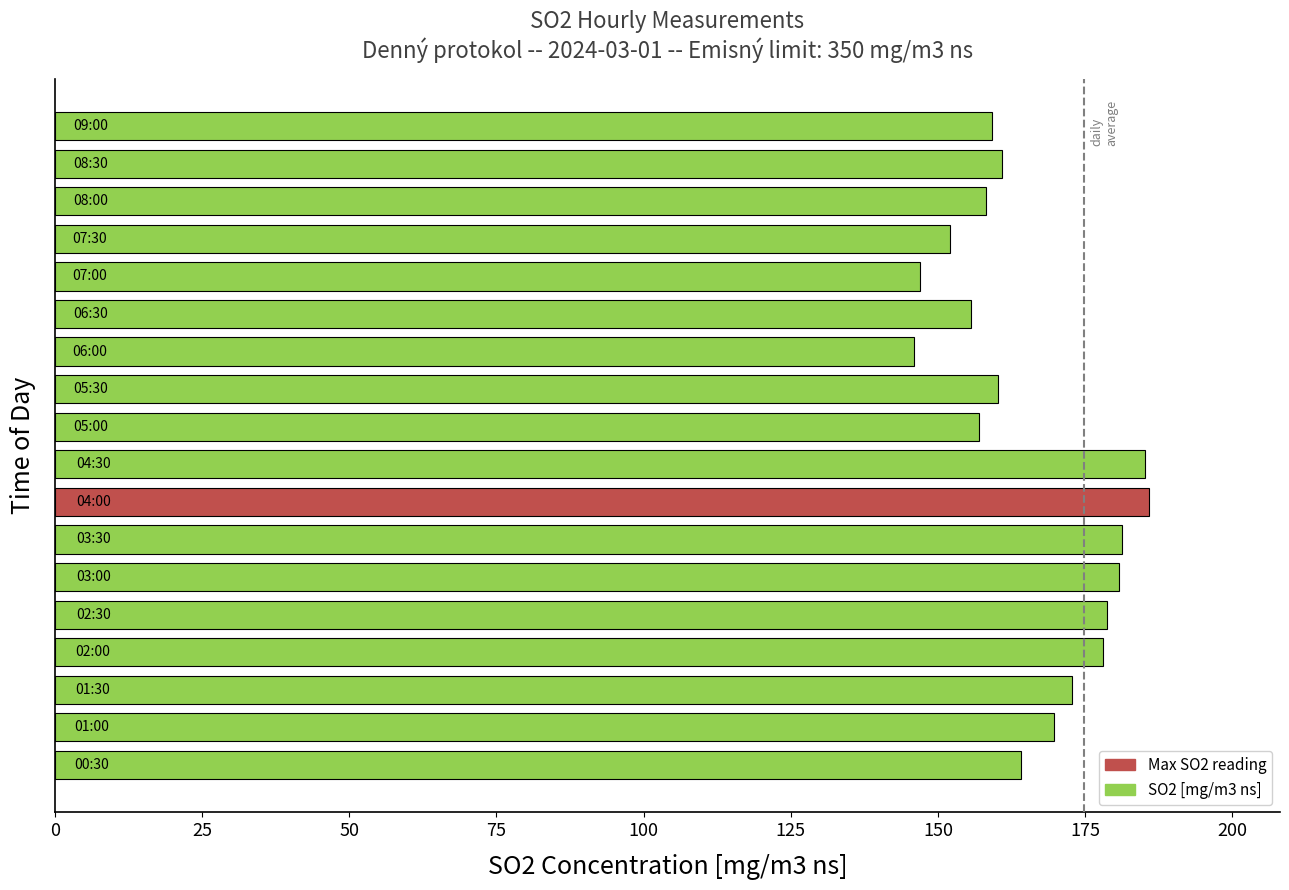

What is the difference between the second highest and minimum values?

39.3